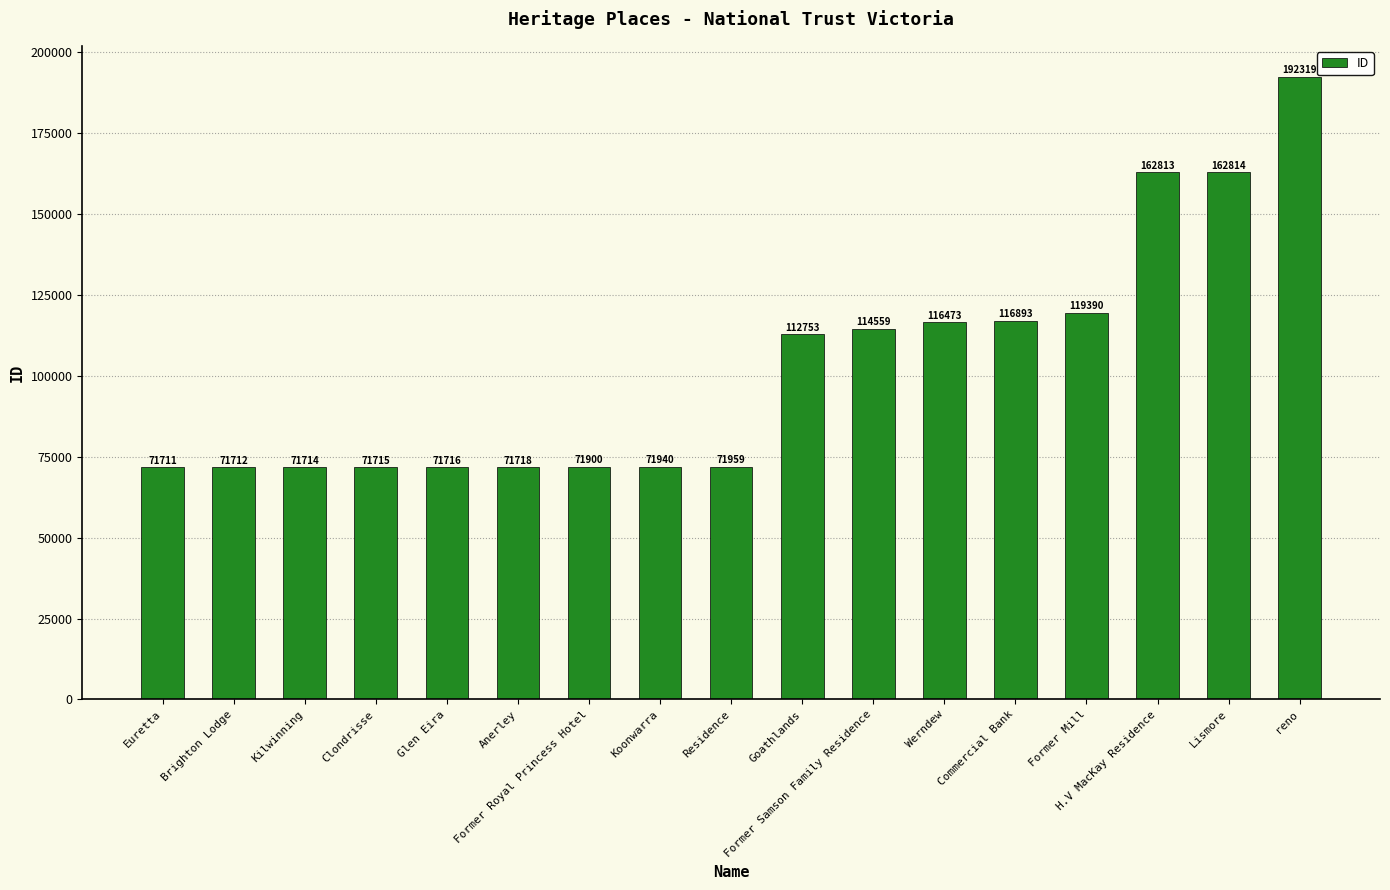

Which category has the lowest value across all series?

Euretta